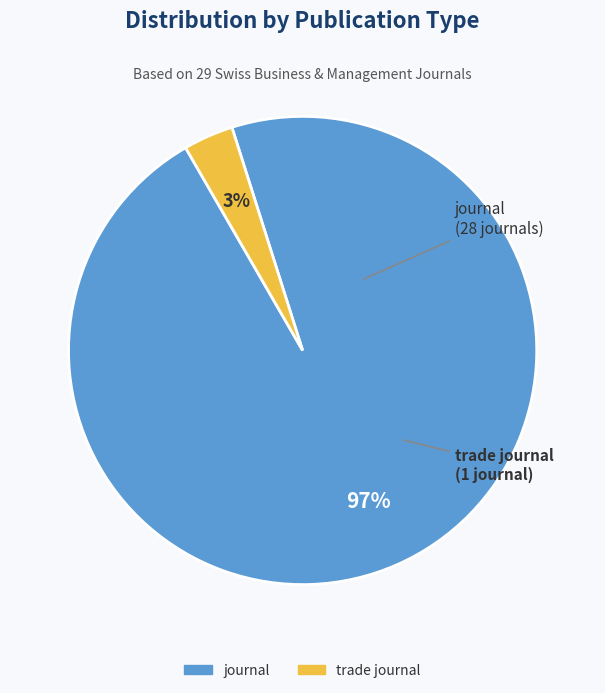

What percentage is the journal slice, to the nearest percent?

97%